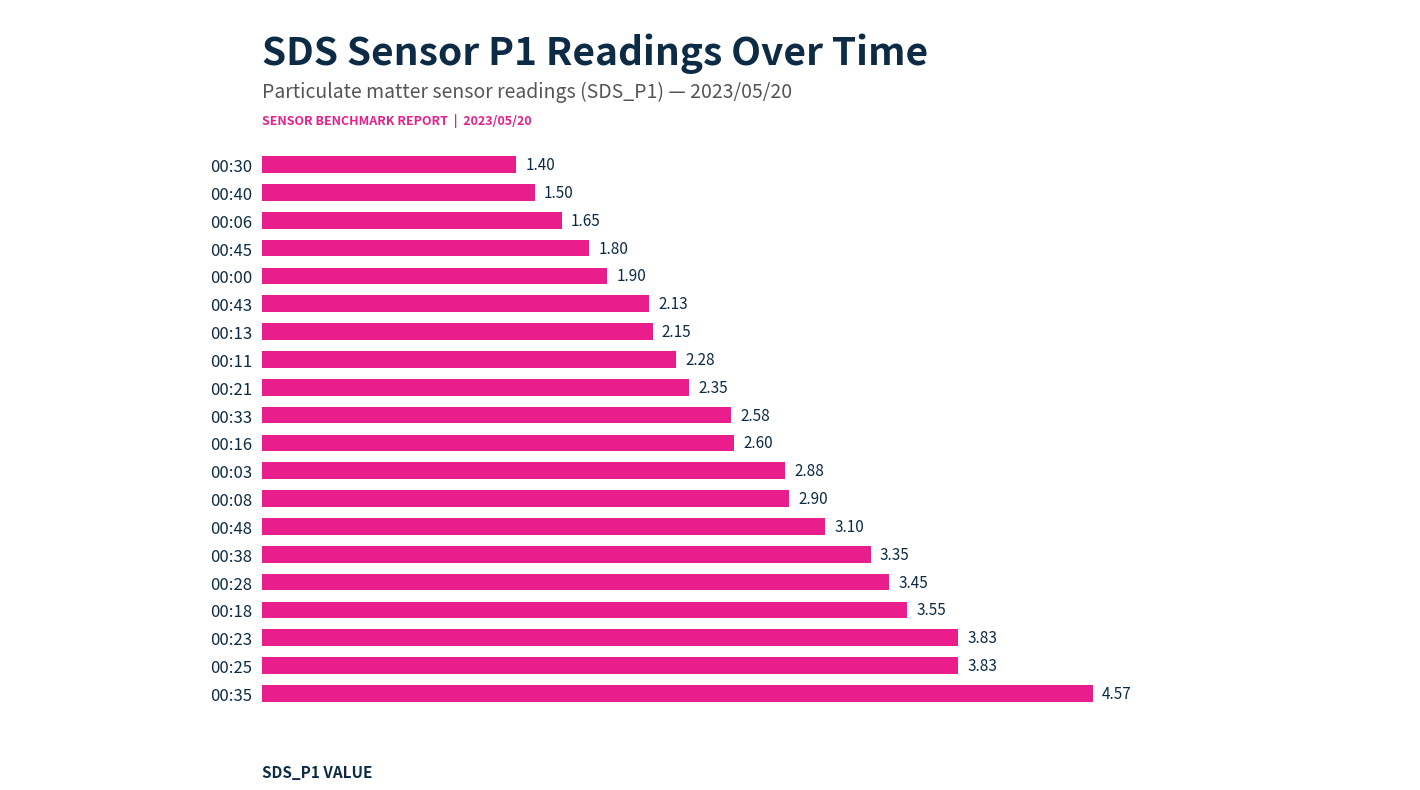

Which has a higher value, 00:13 or 00:28?

00:28